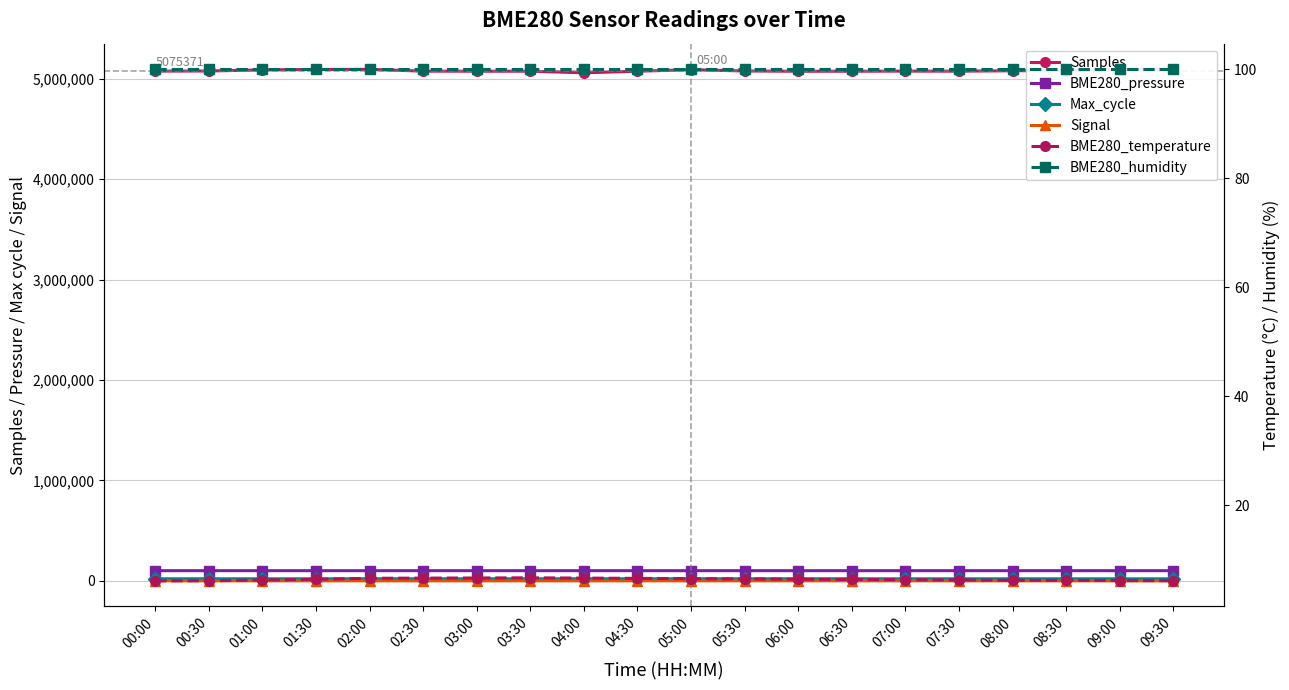

Which series has the largest range (max minus min)?

Samples